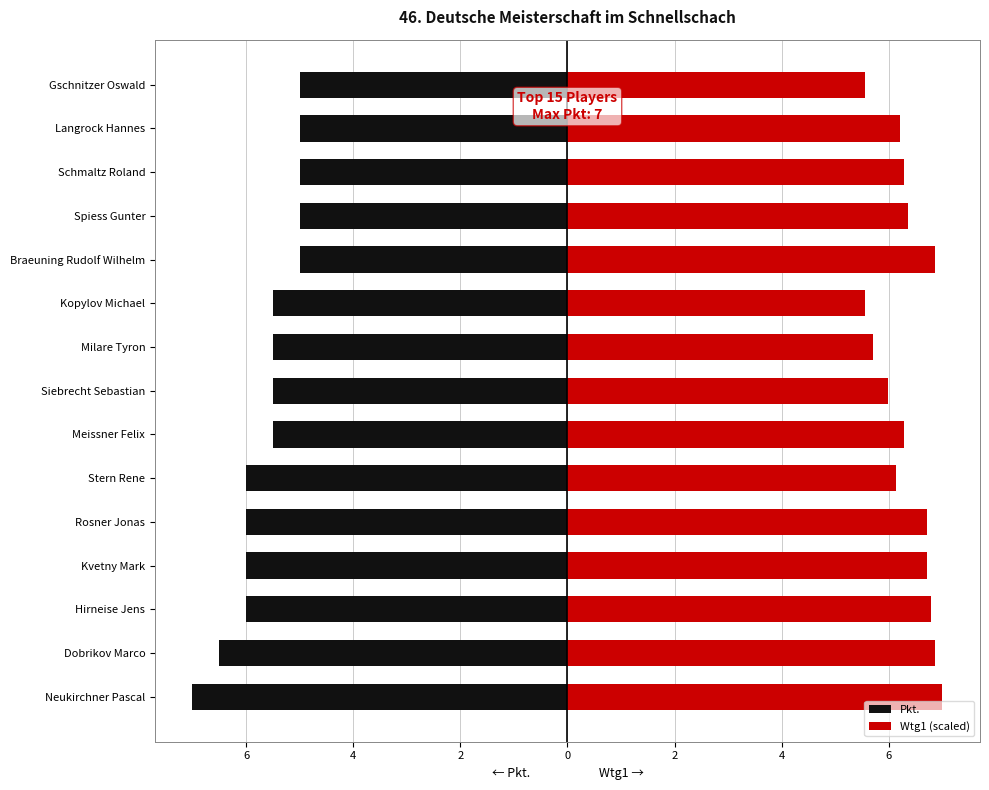

Rank the series at Dobrikov Marco from highest to lowest value.

Wtg1 (scaled), Pkt.